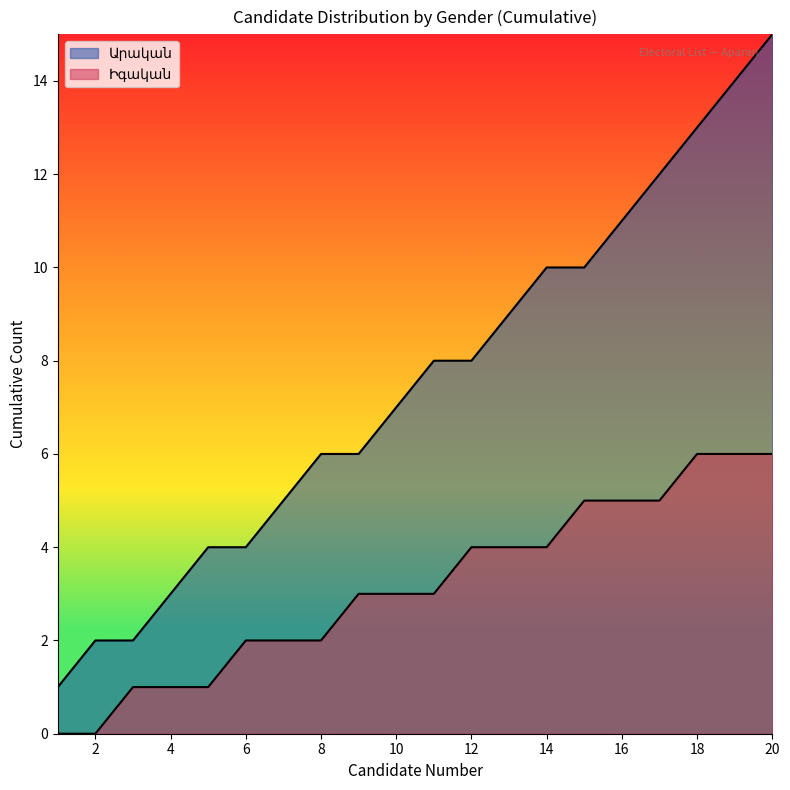

Is it true that the value at 18 is 18?

False